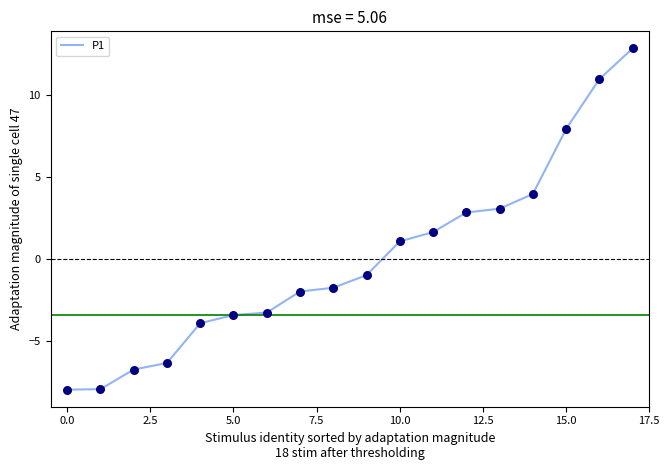

What is the minimum value shown in the chart?

-8.0